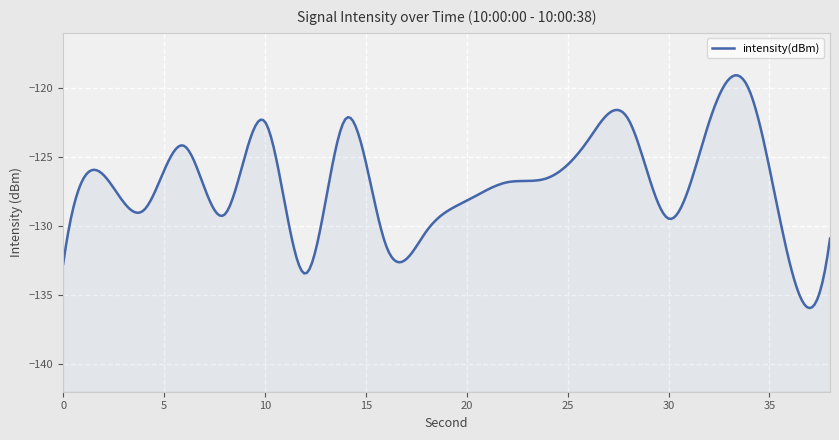

Is it true that the value at 38 is -188.4?

False